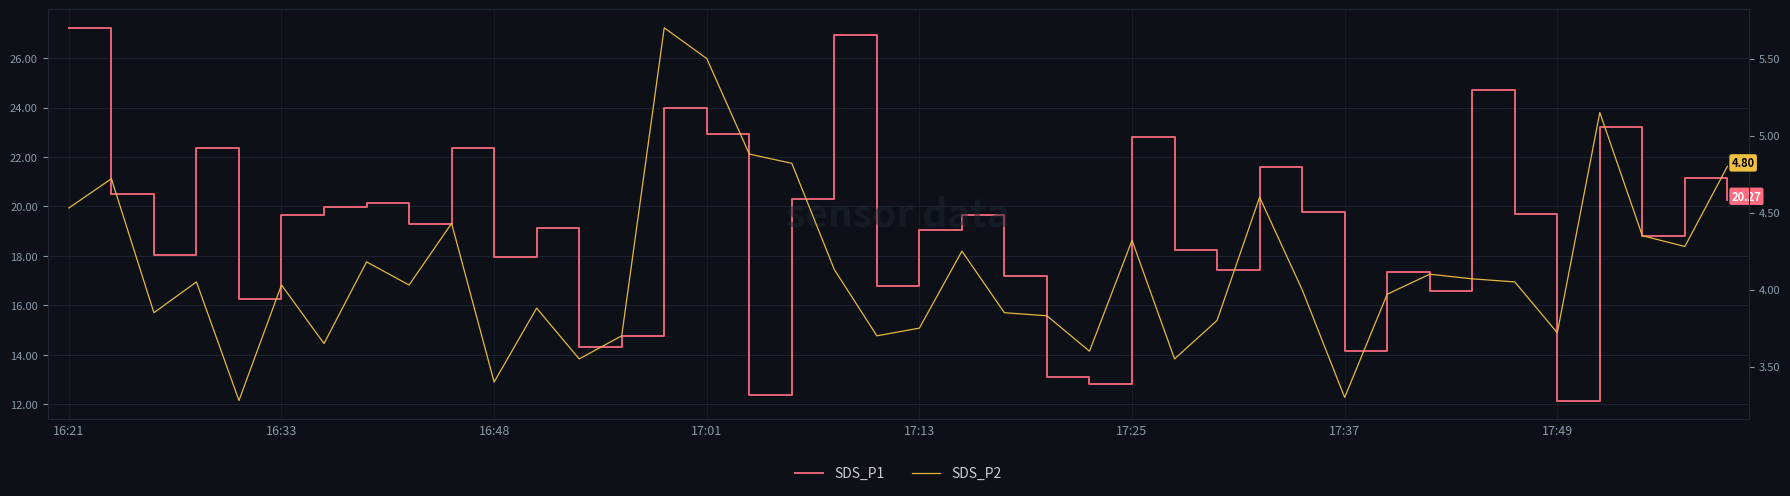

What is the sum of the SDS_P1 values at 35 and 17:37?

32.1